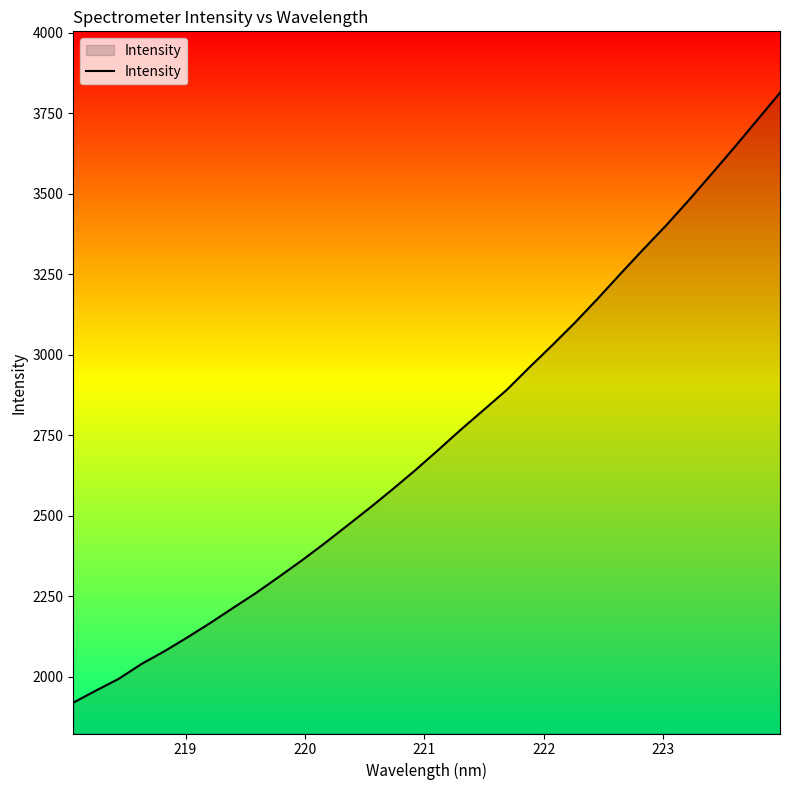

What is the difference between the maximum and minimum values?

1894.7